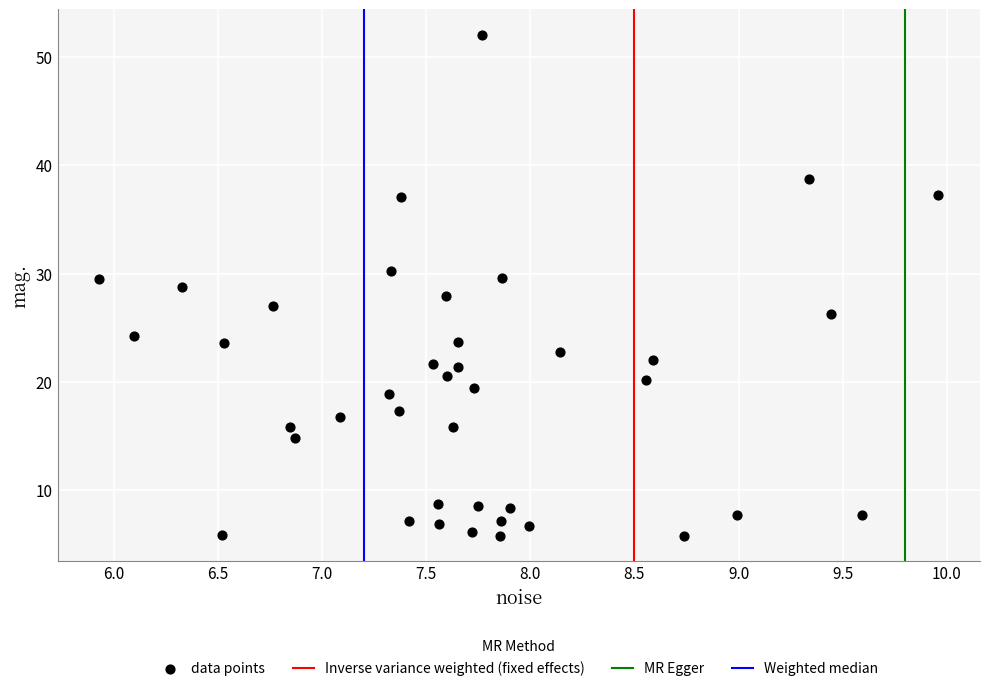

What is the range of X values (max minus min)?

4.0